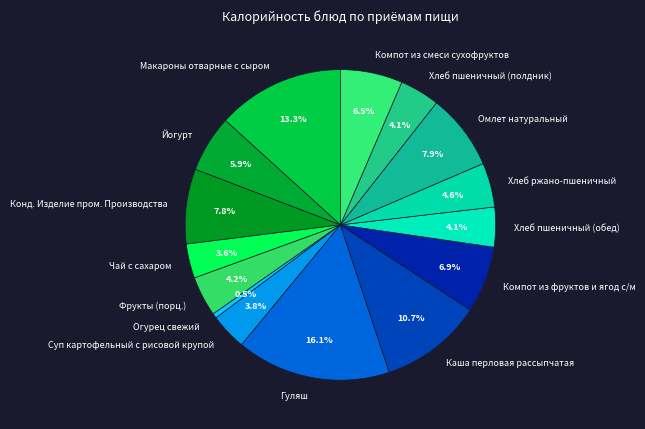

To the nearest percent, what portion does Каша перловая рассыпчатая represent?

11%